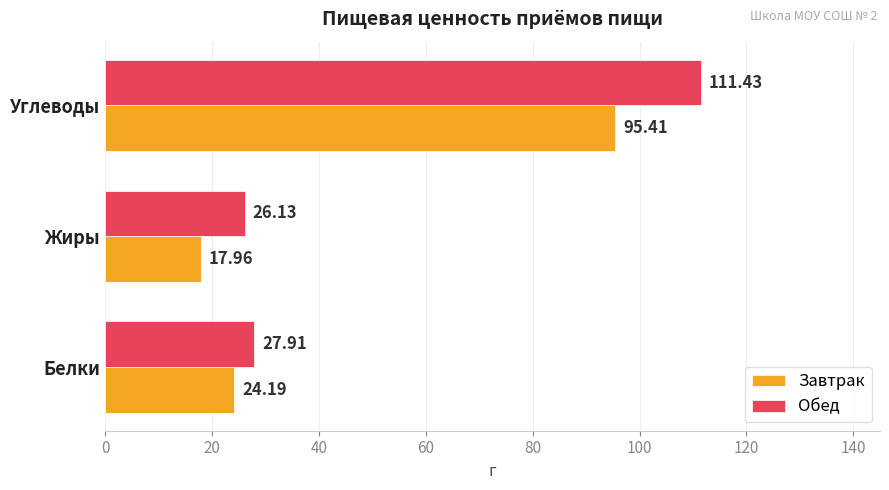

Rank the series by their maximum value, from lowest to highest.

Завтрак, Обед